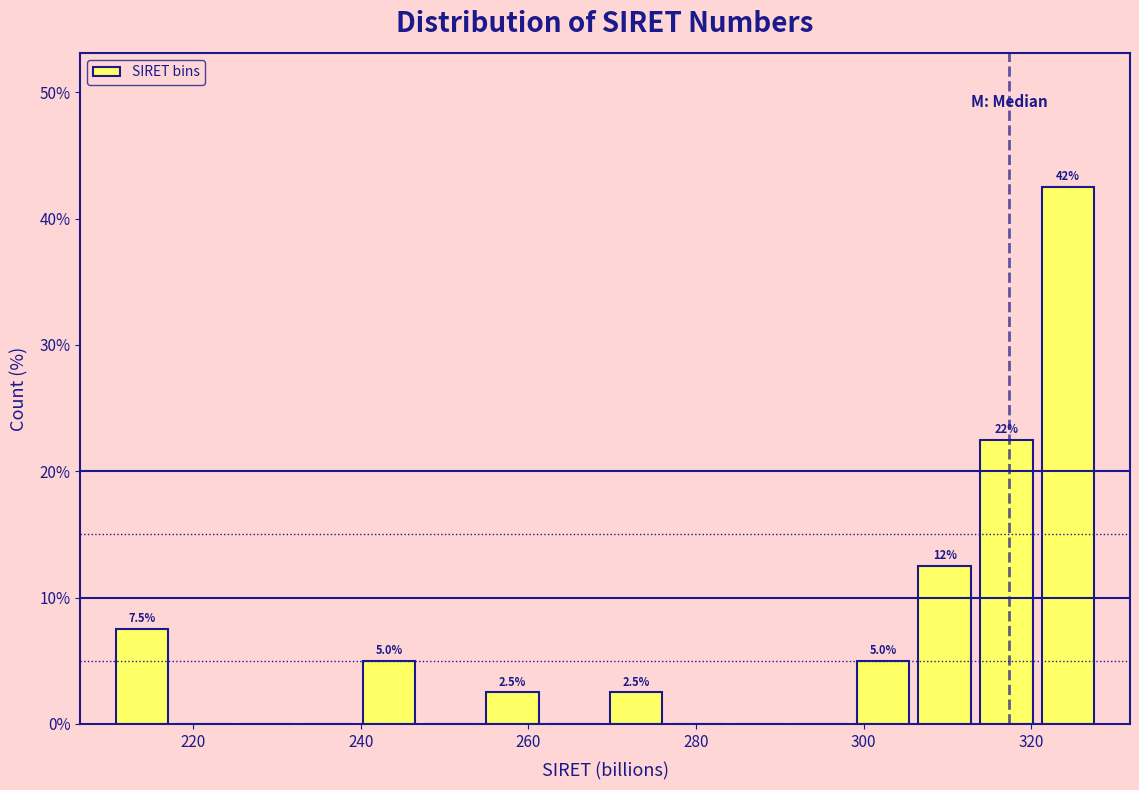

Read against the x-axis, roughly where is the centre of the tallest bar?

324